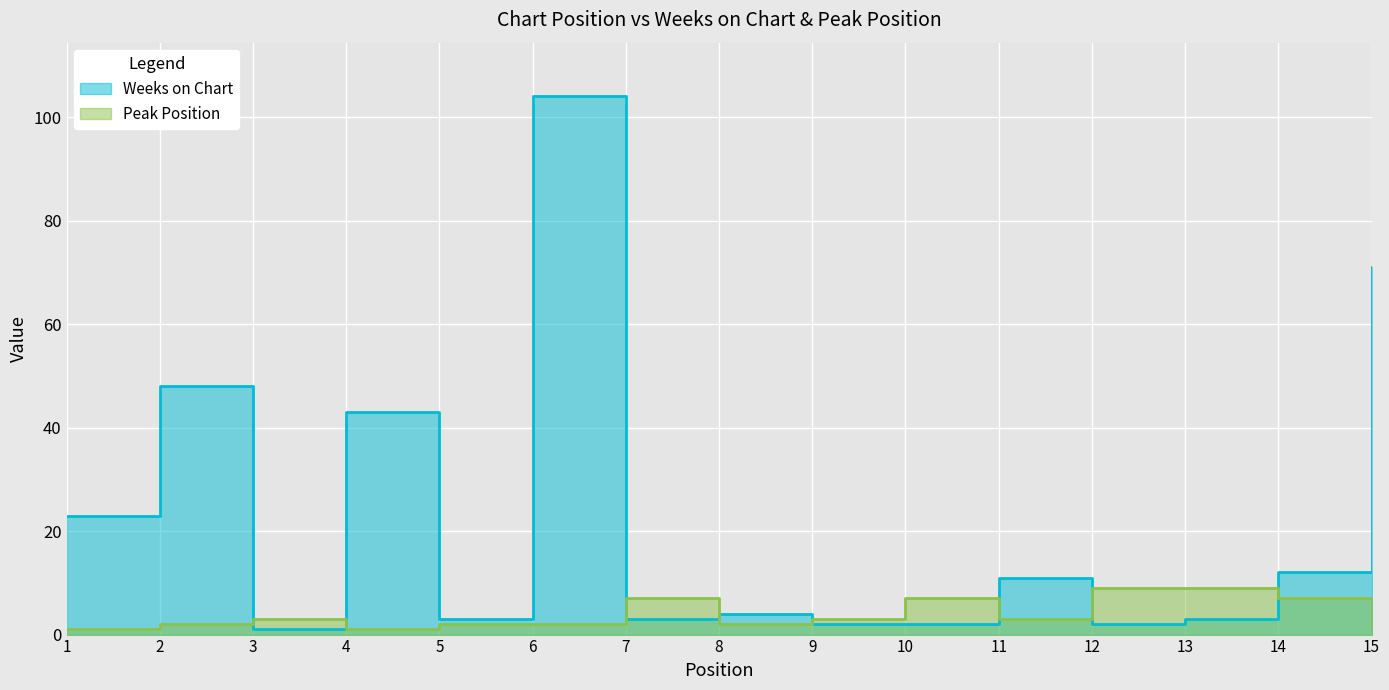

Is the value of Weeks on Chart at 14 greater than the value of Peak Position at 13?

Yes